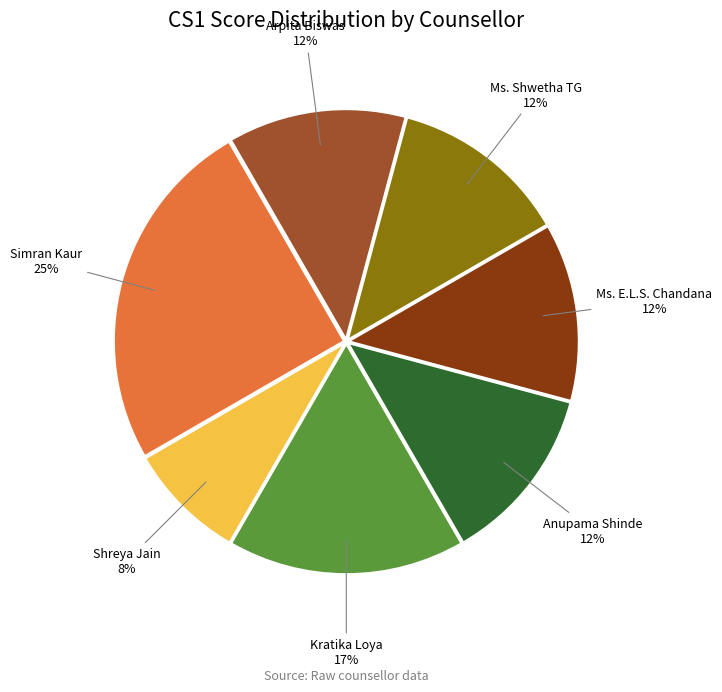

To the nearest percent, what is the difference between the largest and smallest slice percentages?

17%